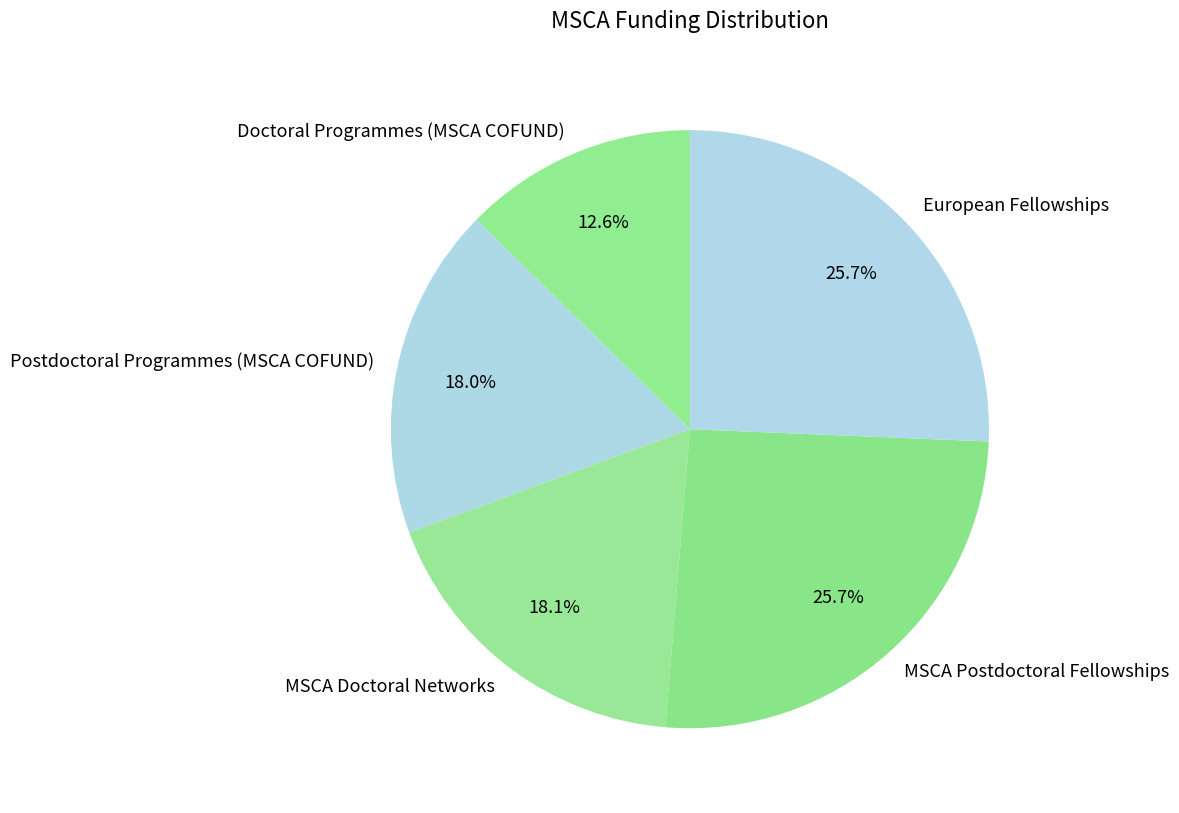

To the nearest percent, what portion does Doctoral Programmes (MSCA COFUND) represent?

13%